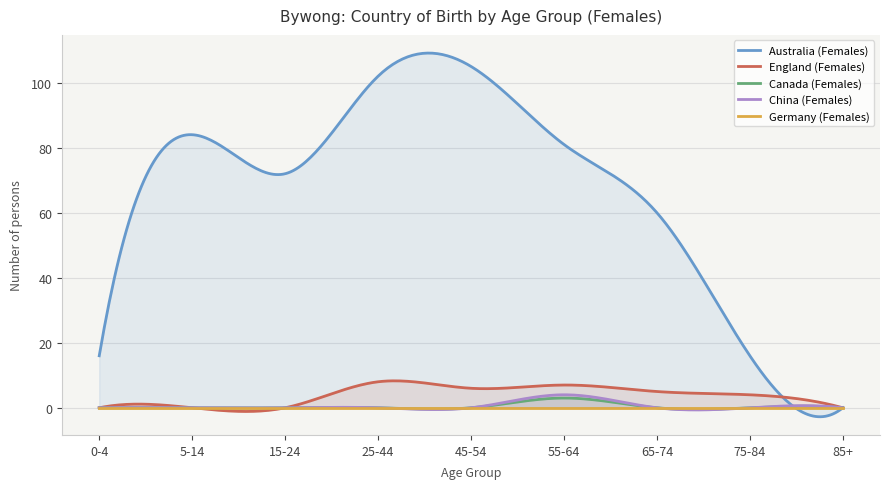

True or false: England (Females) and Australia (Females) cross at least once.

False